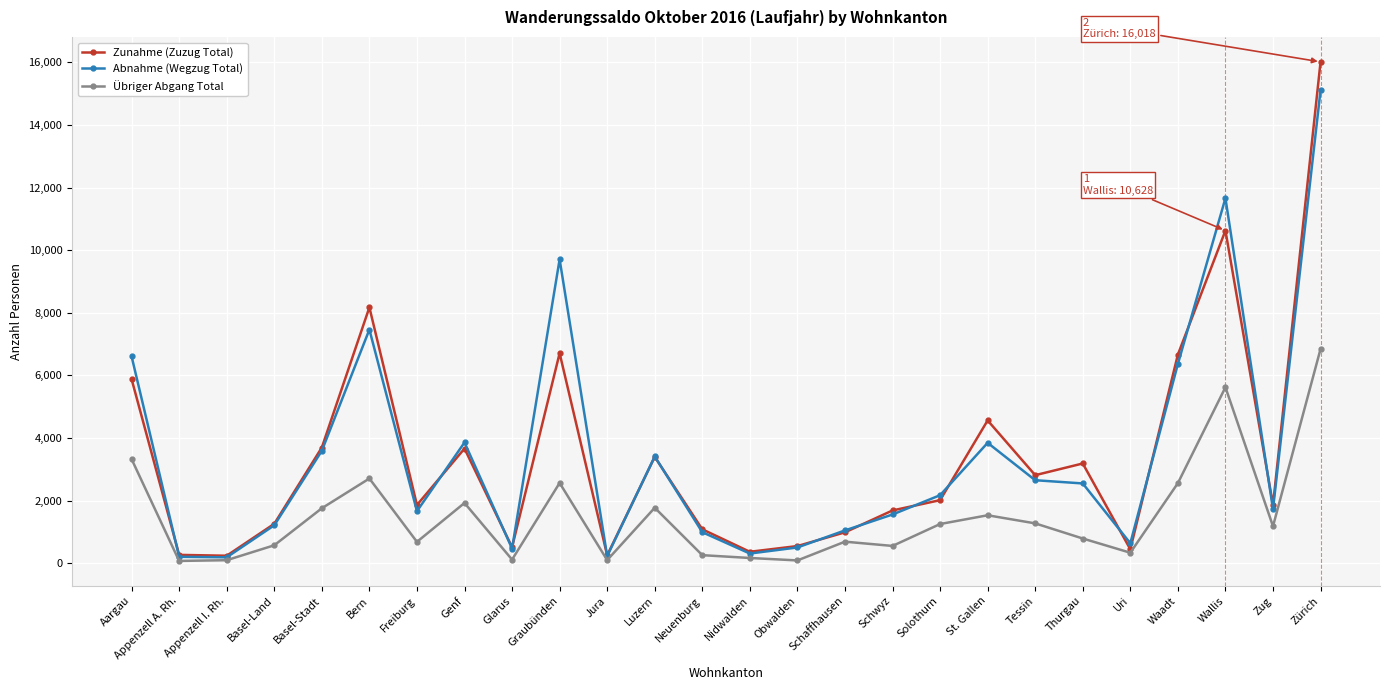

What is the difference between the highest and lowest values at Jura?

153